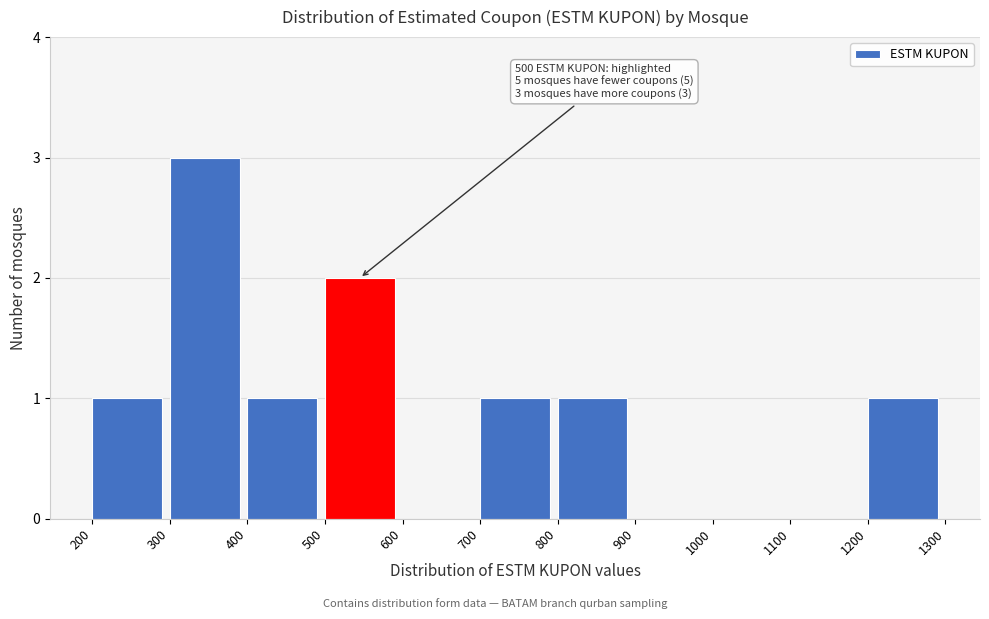

Which range on the x-axis has the tallest bar?

300 to 400